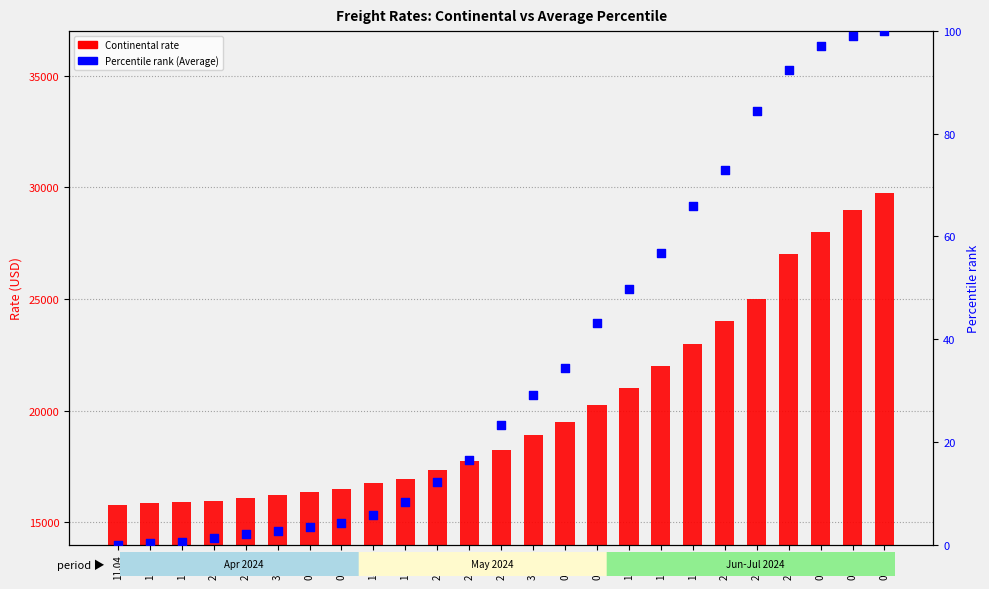

Is the value of Continental rate at 21.05 greater than the value of Percentile rank (Average) at 18.06?

Yes